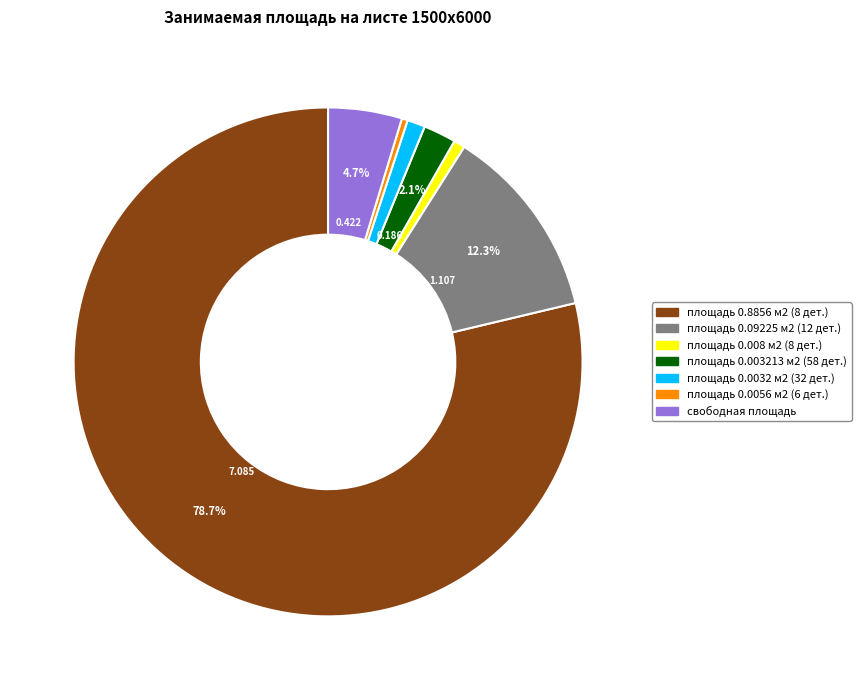

What percentage is NOT represented by площадь 0.8856 м2 (8 дет.)?

21.3%